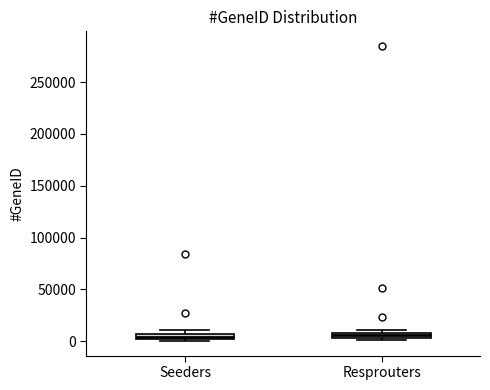

Where is the upper edge of the box for Resprouters on the y-axis? The values are not printed on the chart, so give them approximately, as read against the axis.

10000